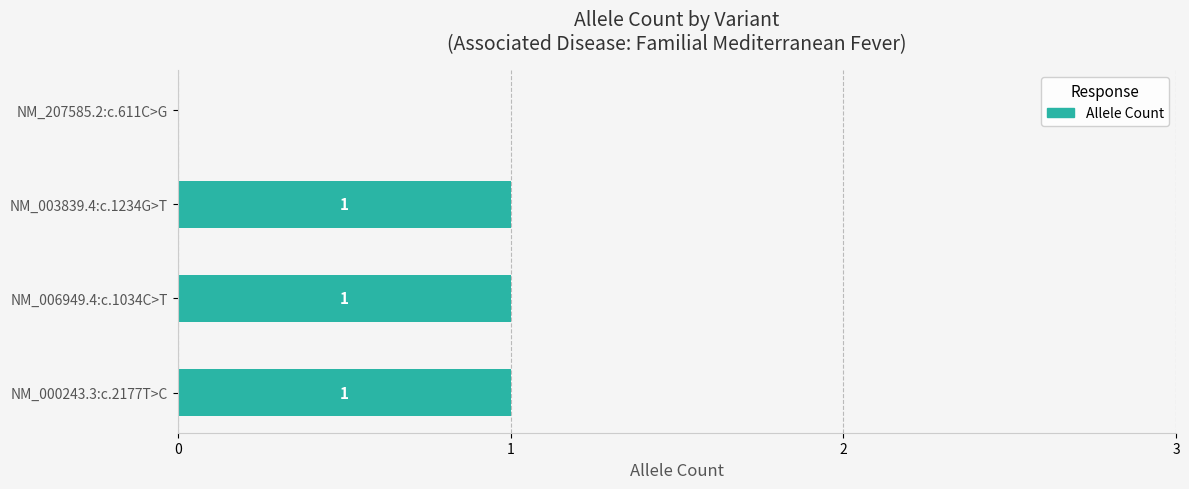

Where is the data nearest to the value 0?

NM_207585.2:c.611C>G